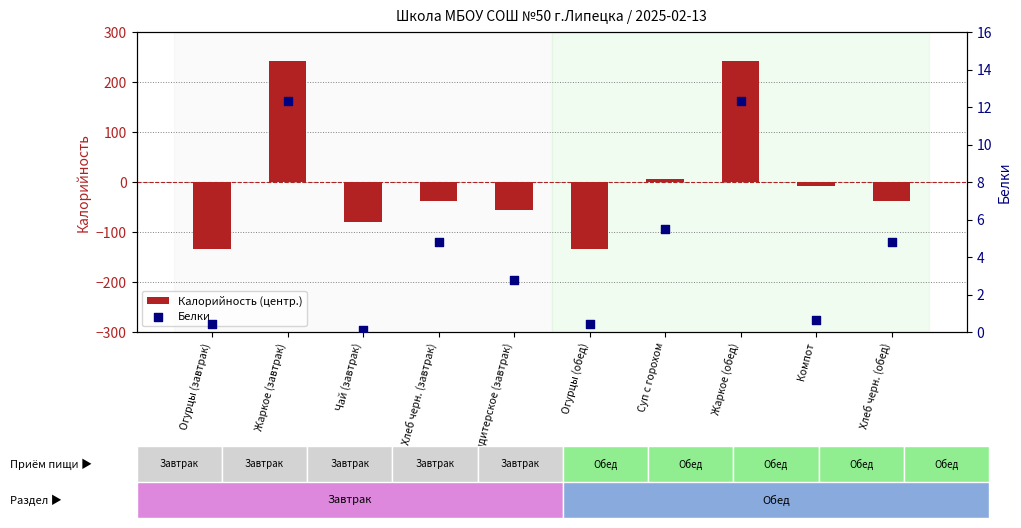

Which series has the widest spread of Y values?

Калорийность (центр.)